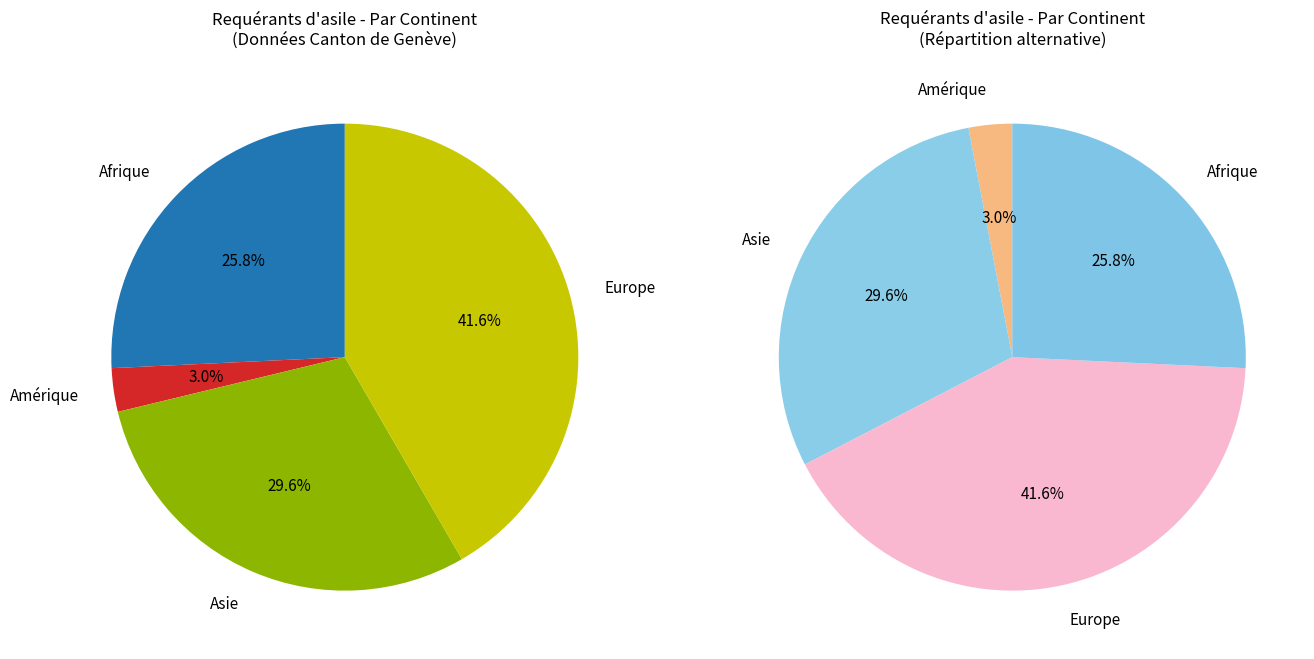

The Amérique slice represents 1% of the pie. True or false?

False